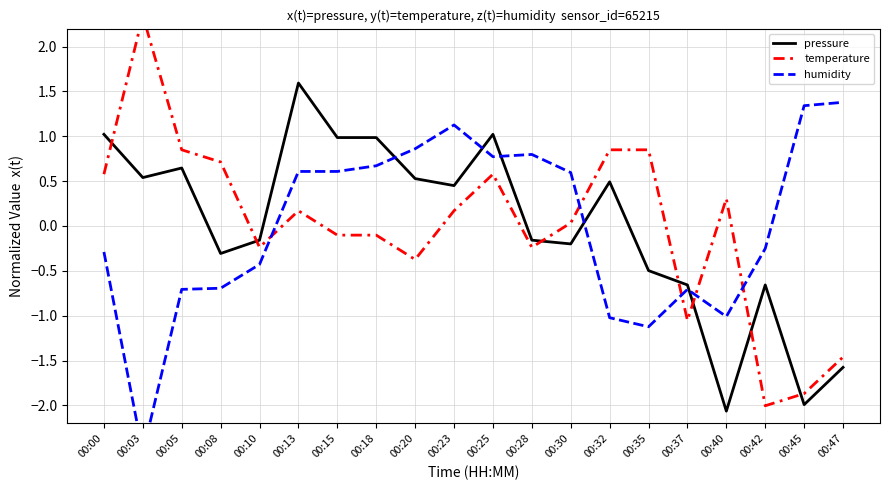

How many positive values does the temperature series have?

11